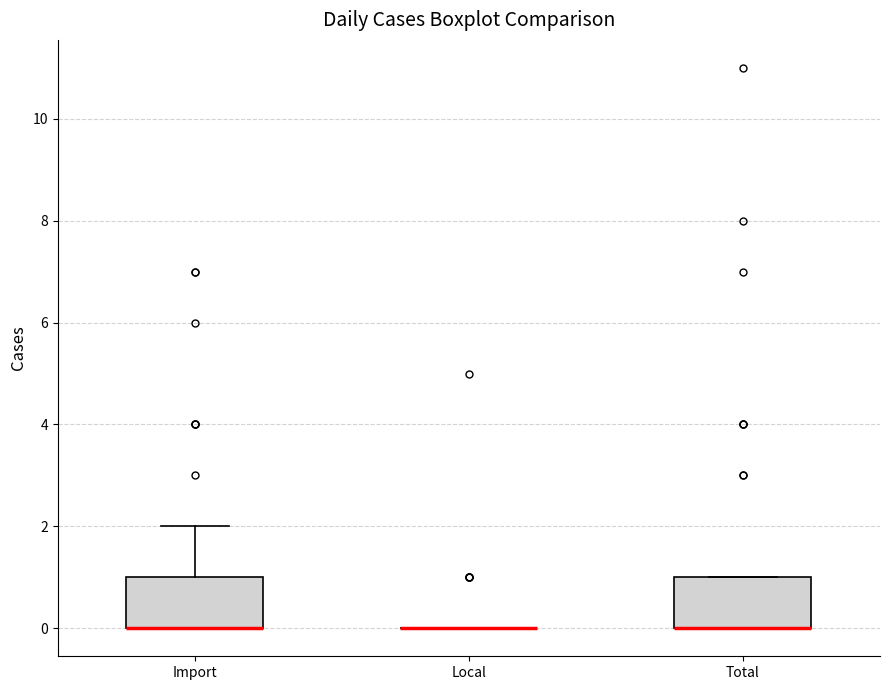

Reading left to right, transcribe this box plot: for each box, give where its median line is, the range the box spans, and where its two whiskers end, as read against the y-axis. The values are not printed on the chart, so give them approximately, as read against the axis.

Import: median 0 (drawn on the box's lower edge), box 0 to 1, whiskers 0 to 2
Local: box collapsed to a line at 0, whiskers 0 to 0
Total: median 0 (drawn on the box's lower edge), box 0 to 1, whiskers 0 to 1